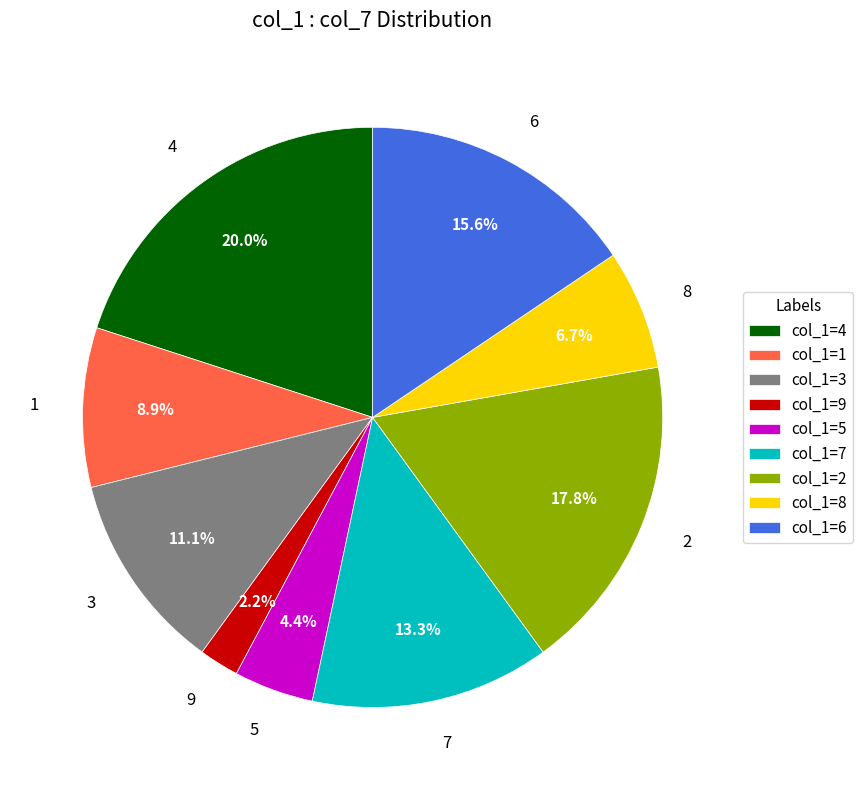

To the nearest percent, what is the combined percentage of 2 and 8?

24%